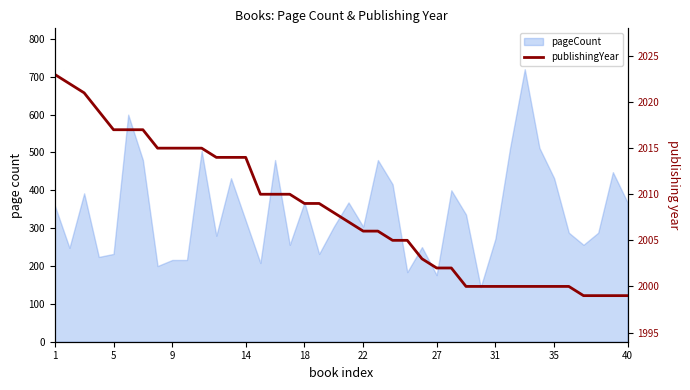

Does the chart display data point markers on the line(s)?

No